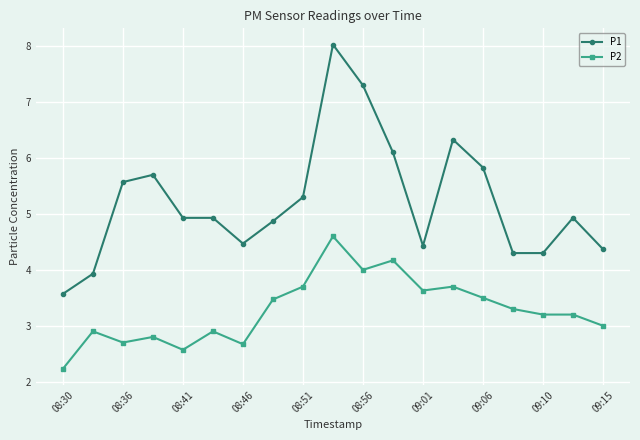

What is the difference between the maximum and minimum values in the P1 series?

4.5